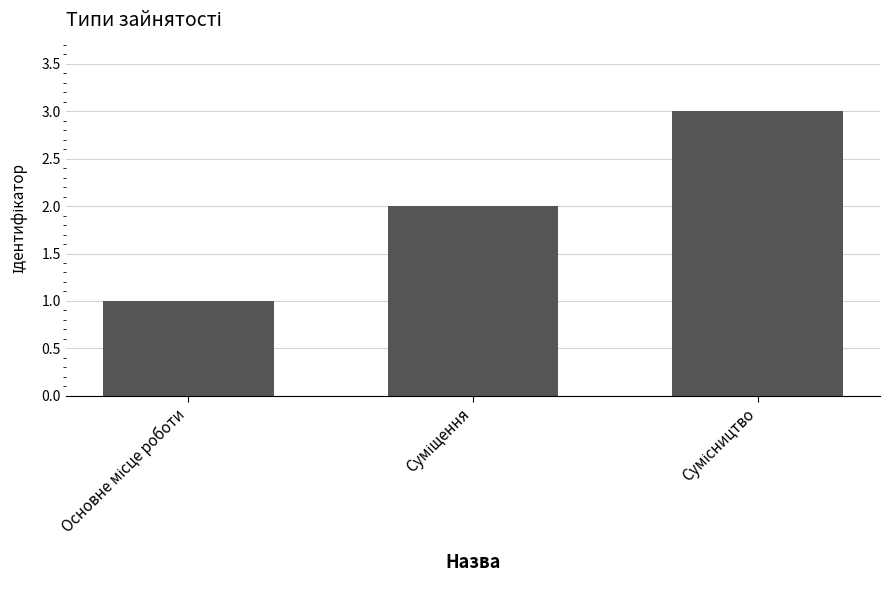

What is the sum of all values?

6